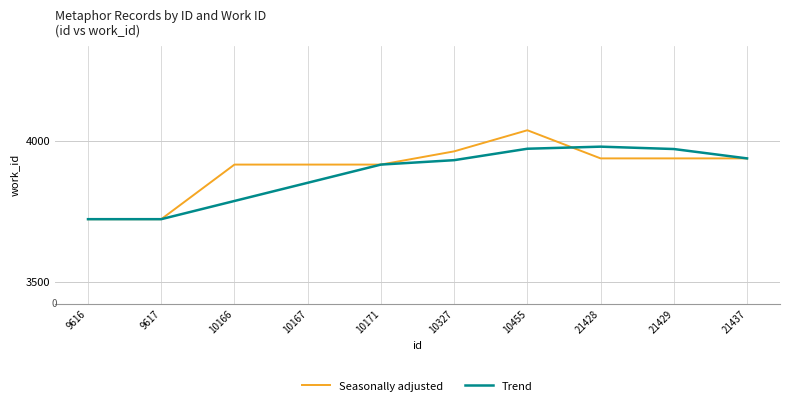

Rank the series by their maximum value, from highest to lowest.

Seasonally adjusted, Trend